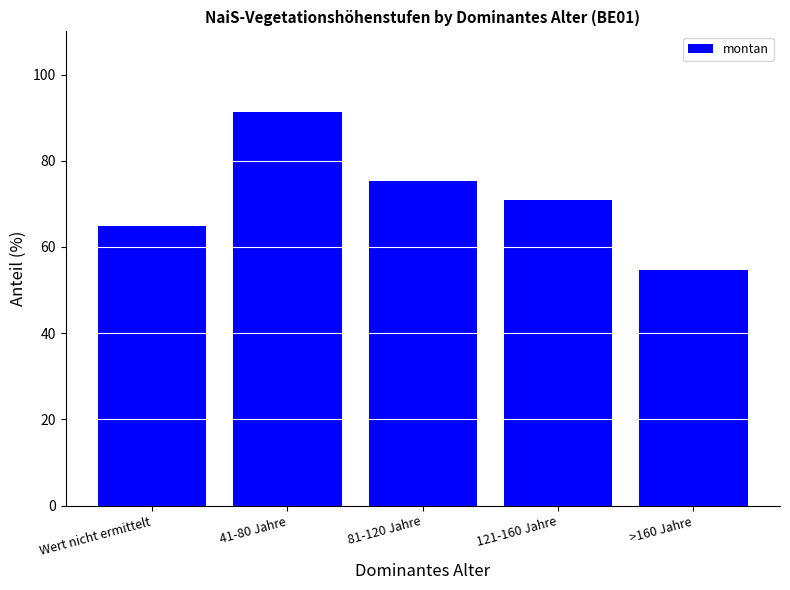

List the labels in order of value, largest first.

41-80 Jahre, 81-120 Jahre, 121-160 Jahre, Wert nicht ermittelt, >160 Jahre